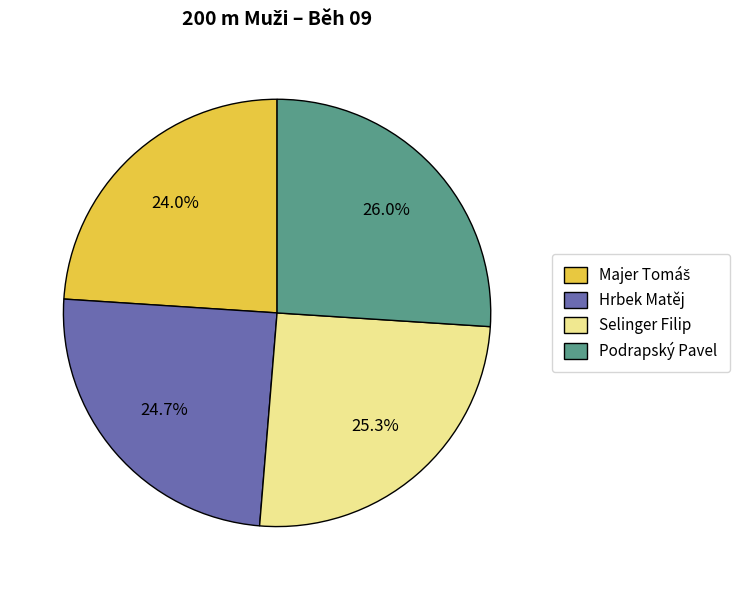

Combined, do Hrbek Matěj and Podrapský Pavel account for over 50%?

Yes